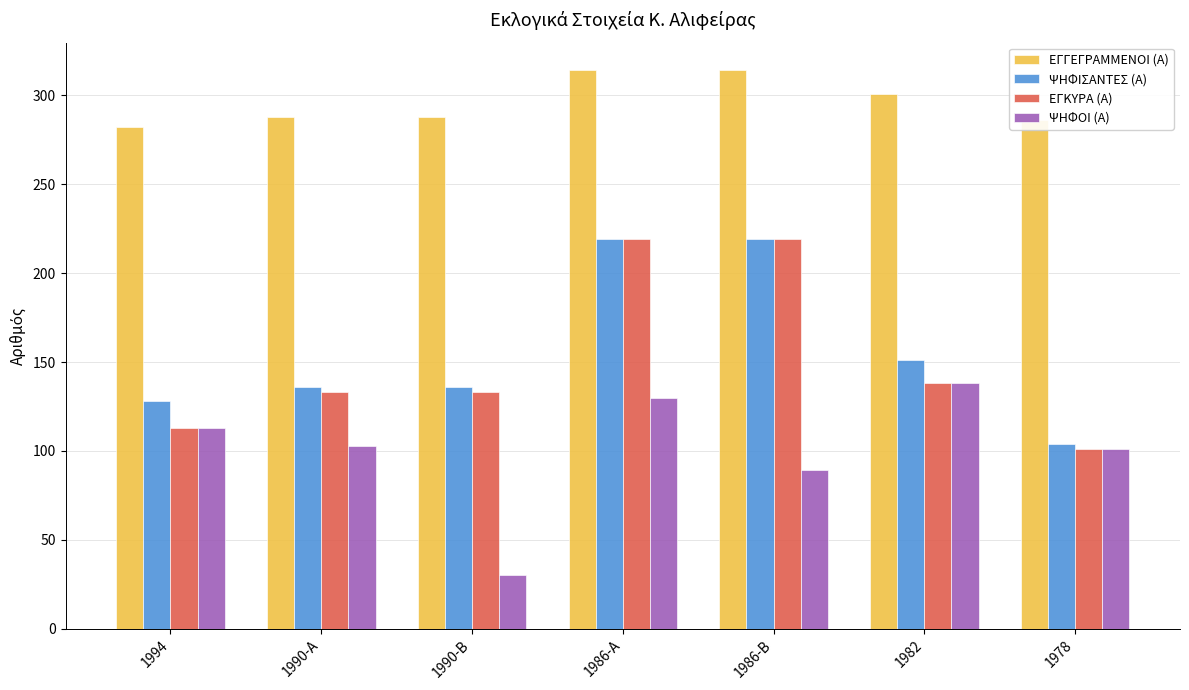

How many data points in ΕΓΓΕΓΡΑΜΜΕΝΟΙ (Α) are less than 288?

2